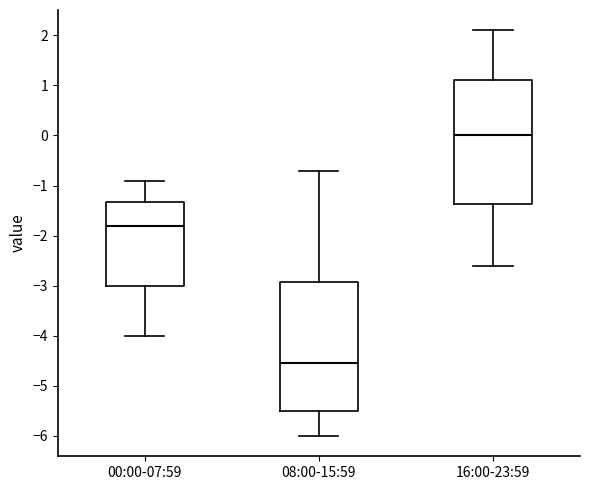

Reading left to right, read every box against the y-axis: the position of its median line, the range the box covers, and the ends of its whiskers. The values are not printed on the chart, so give them approximately, as read against the axis.

00:00-07:59: median -1.8, box -3.0 to -1.3, whiskers -4.0 to -0.9
08:00-15:59: median -4.5, box -5.5 to -2.9, whiskers -6.0 to -0.7
16:00-23:59: median 0.0, box -1.4 to 1.1, whiskers -2.6 to 2.1